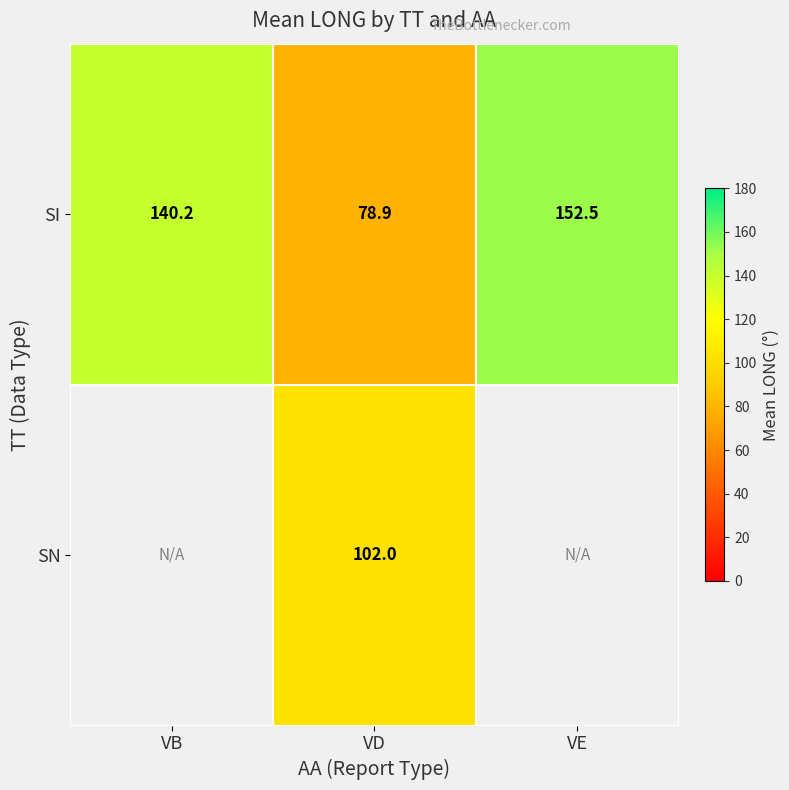

How many distinct data groups are displayed?

2